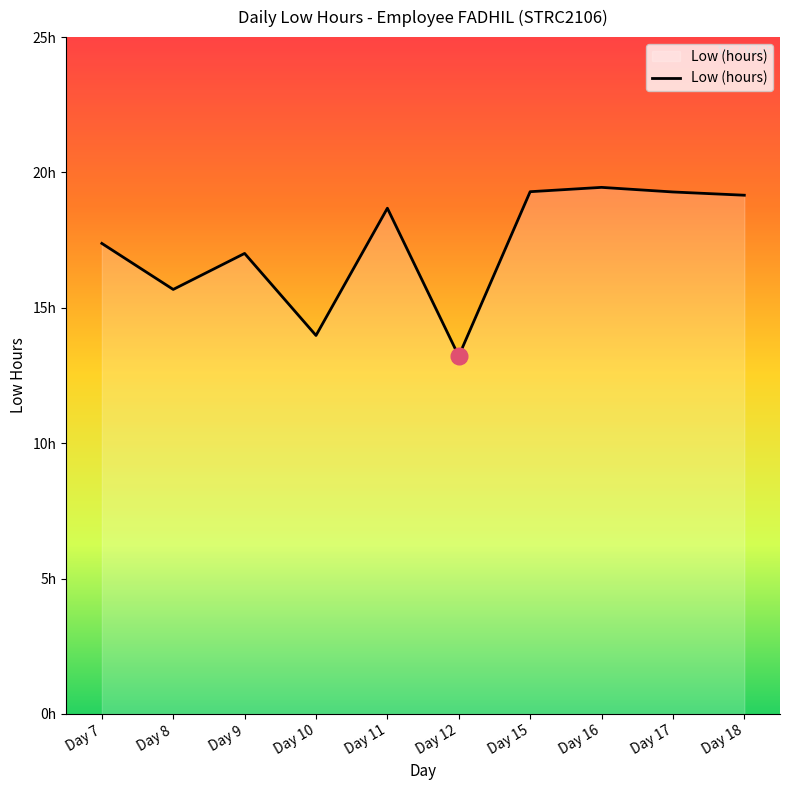

Where is the first local maximum?

Day 9